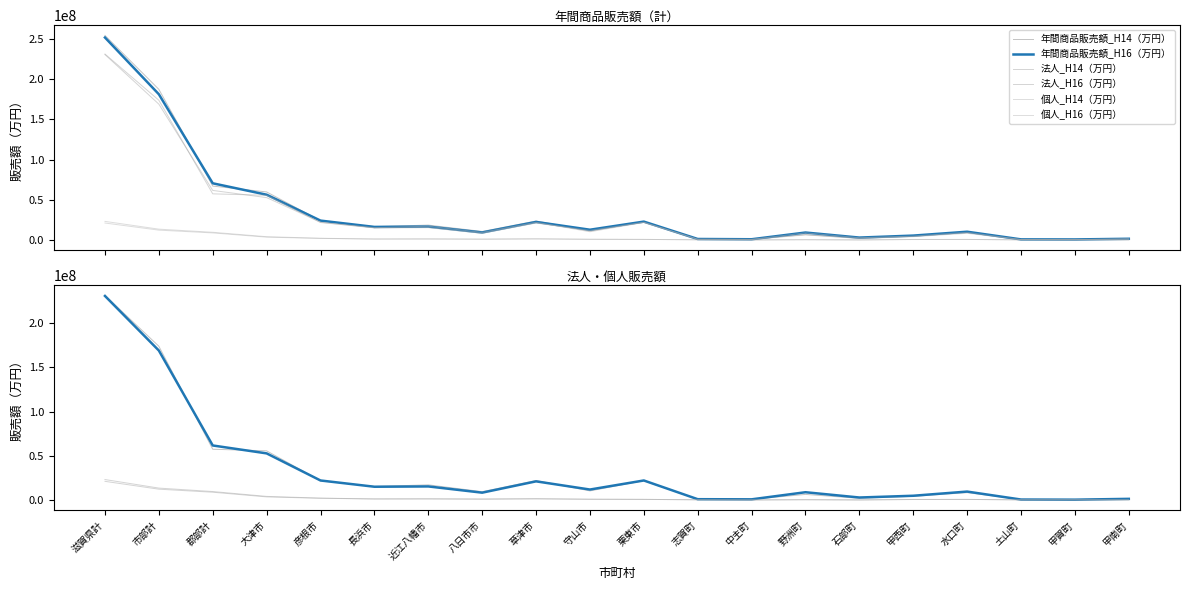

Reading left to right, extract all data points from this chart.

年間商品販売額_H14（万円）: 滋賀県計=254328227	市部計=187265664	郡部計=67062563	大津市=59785140	彦根市=23988657	長浜市=16622282	近江八幡市=18575890	八日市市=10666956	草津市=23656672	守山市=11325695	栗東市=22644372	志賀町=1383358	中主町=917033	野洲町=6770745	石部町=2162506	甲西町=4945819	水口町=9155289	土山町=898959	甲賀町=877676	甲南町=1758145
年間商品販売額_H16（万円）: 滋賀県計=251691885	市部計=181168964	郡部計=70522921	大津市=56327912	彦根市=24151470	長浜市=16307830	近江八幡市=16743426	八日市市=9414601	草津市=22499697	守山市=12818470	栗東市=22905558	志賀町=1307680	中主町=977964	野洲町=9335874	石部町=3062556	甲西町=5519957	水口町=10338069	土山町=826718	甲賀町=735356	甲南町=1576138
法人_H14（万円）: 滋賀県計=231143531	市部計=173730861	郡部計=57412670	大津市=55621046	彦根市=21773787	長浜市=15340564	近江八幡市=17193413	八日市市=9501481	草津市=22088936	守山市=10358784	栗東市=21852850	志賀町=1029046	中主町=762279	野洲町=6403508	石部町=2008630	甲西町=4223474	水口町=8391135	土山町=618080	甲賀町=542068	甲南町=1468527
法人_H16（万円）: 滋賀県計=230530811	市部計=168868018	郡部計=61662793	大津市=52735915	彦根市=22122039	長浜市=15059461	近江八幡市=15407752	八日市市=8364921	草津市=21146165	守山市=11902003	栗東市=22129762	志賀町=989805	中主町=840279	野洲町=8866891	石部町=2896920	甲西町=4879963	水口町=9598868	土山町=607337	甲賀町=456477	甲南町=1377273
個人_H14（万円）: 滋賀県計=23184696	市部計=13534803	郡部計=9649893	大津市=4164094	彦根市=2214870	長浜市=1281718	近江八幡市=1382477	八日市市=1165475	草津市=1567736	守山市=966911	栗東市=791522	志賀町=354312	中主町=154754	野洲町=367237	石部町=153876	甲西町=722345	水口町=764154	土山町=280879	甲賀町=335608	甲南町=289618
個人_H16（万円）: 滋賀県計=21161074	市部計=12300946	郡部計=8860128	大津市=3591997	彦根市=2029431	長浜市=1248369	近江八幡市=1335674	八日市市=1049680	草津市=1353532	守山市=916467	栗東市=775796	志賀町=317875	中主町=137685	野洲町=468983	石部町=165636	甲西町=639994	水口町=739201	土山町=219381	甲賀町=278879	甲南町=198865